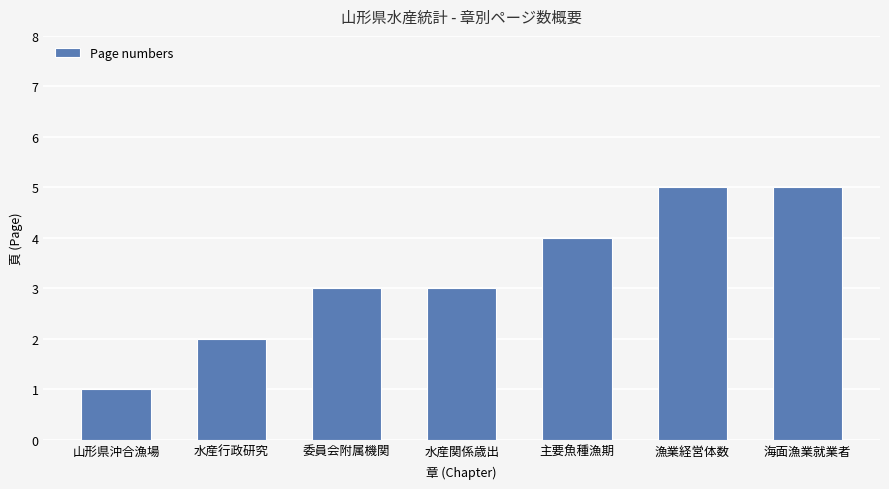

What is the value of the 7th bar from the left?

5